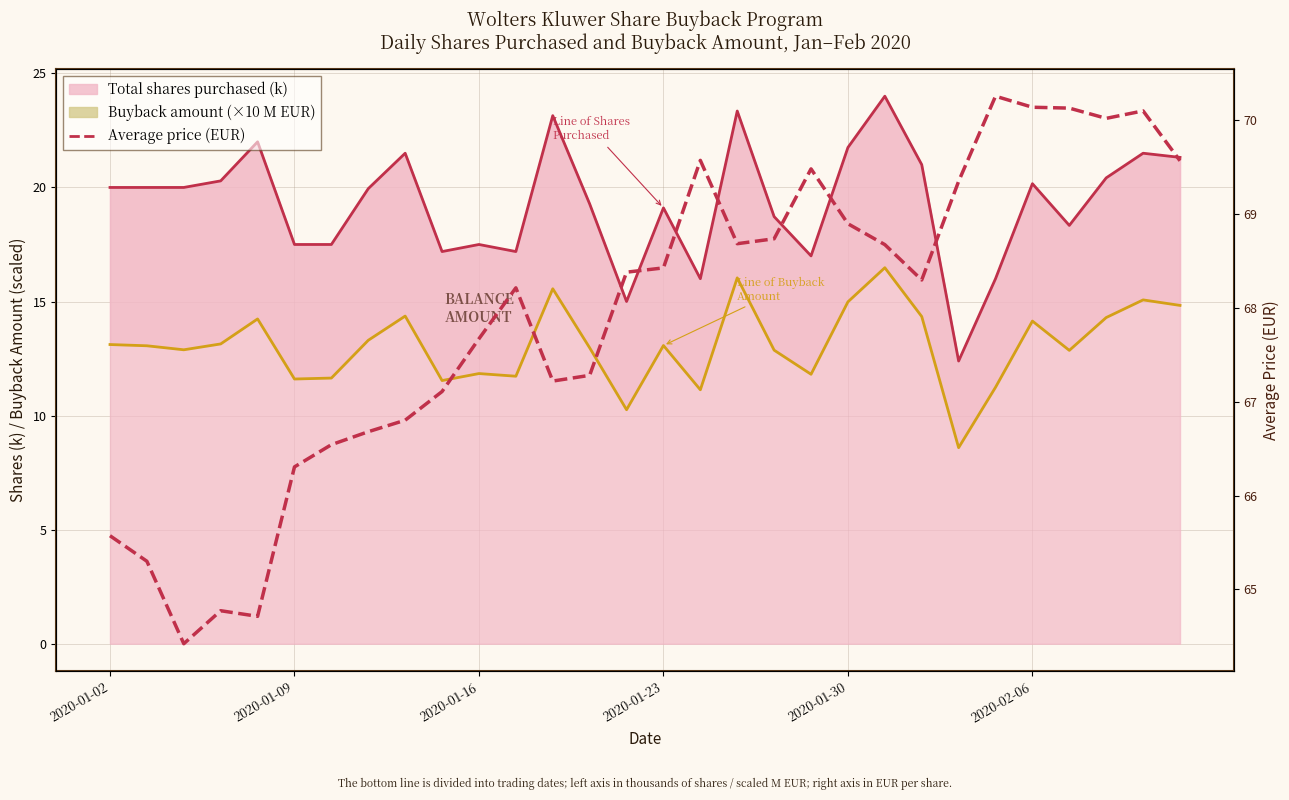

What is the difference between the values at 24 and 28?

0.2